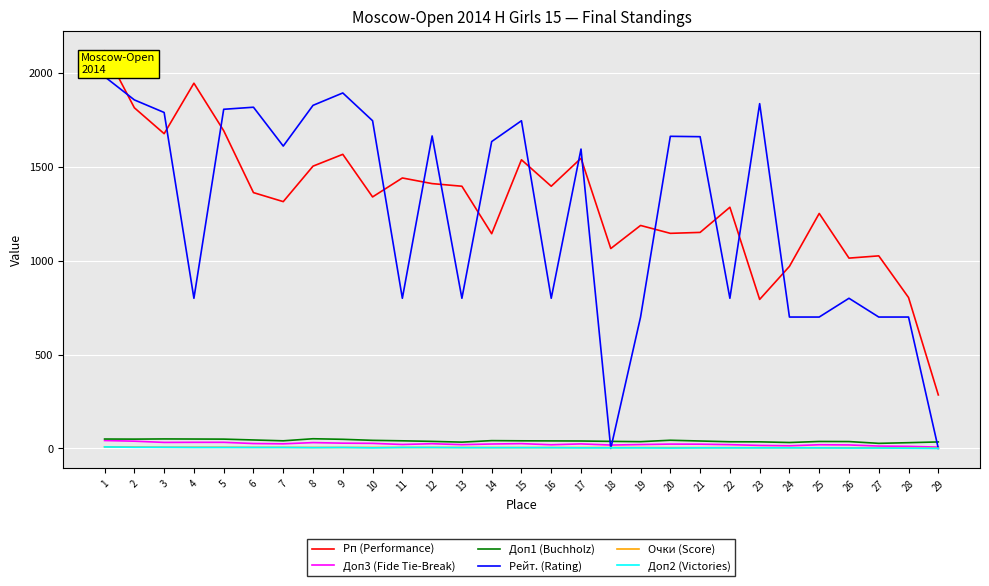

At which category is the sum across all series the highest?

1